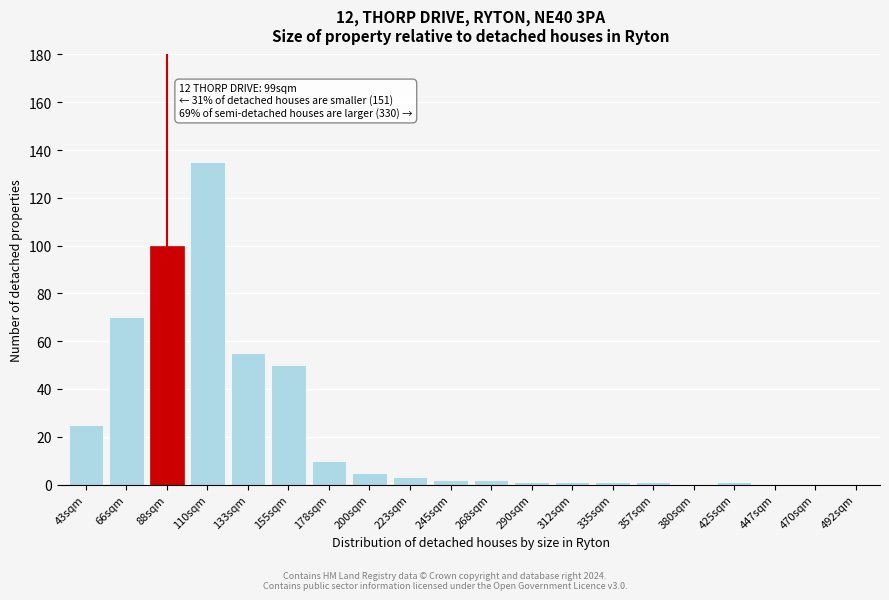

Reading left to right, transcribe all the data shown in this chart.

43sqm=25	66sqm=70	88sqm=100	110sqm=135	133sqm=55	155sqm=50	178sqm=10	200sqm=5	223sqm=3	245sqm=2	268sqm=2	290sqm=1	312sqm=1	335sqm=1	357sqm=1	380sqm=0	425sqm=1	447sqm=0	470sqm=0	492sqm=0